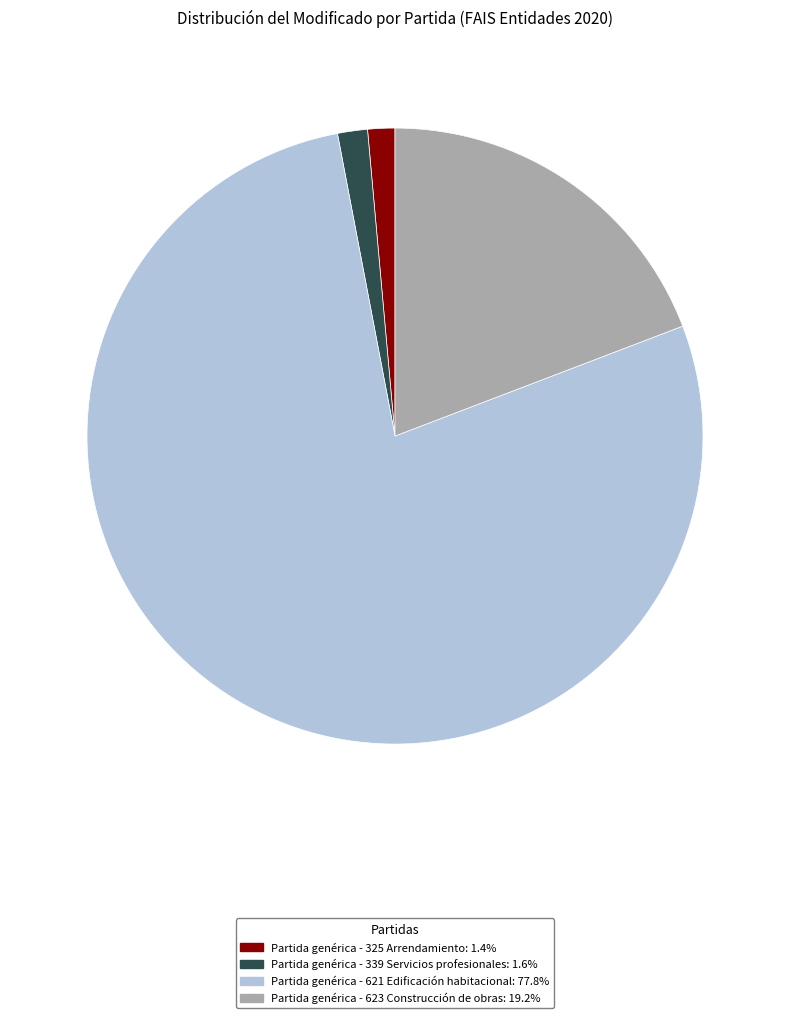

Is there a majority slice in this chart?

Yes